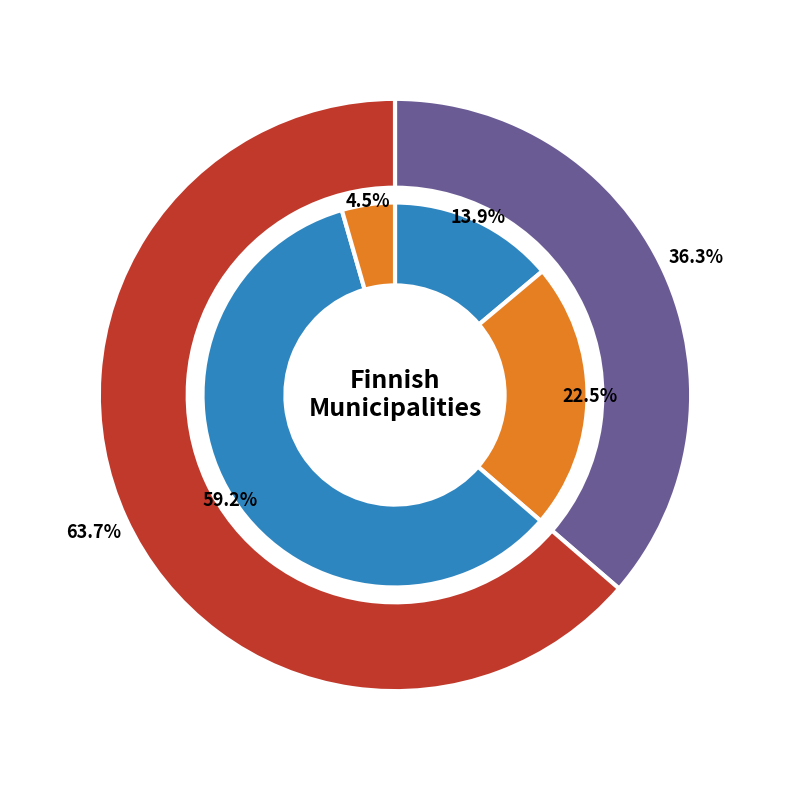

What is the smallest slice in the pie chart?

Alavieska